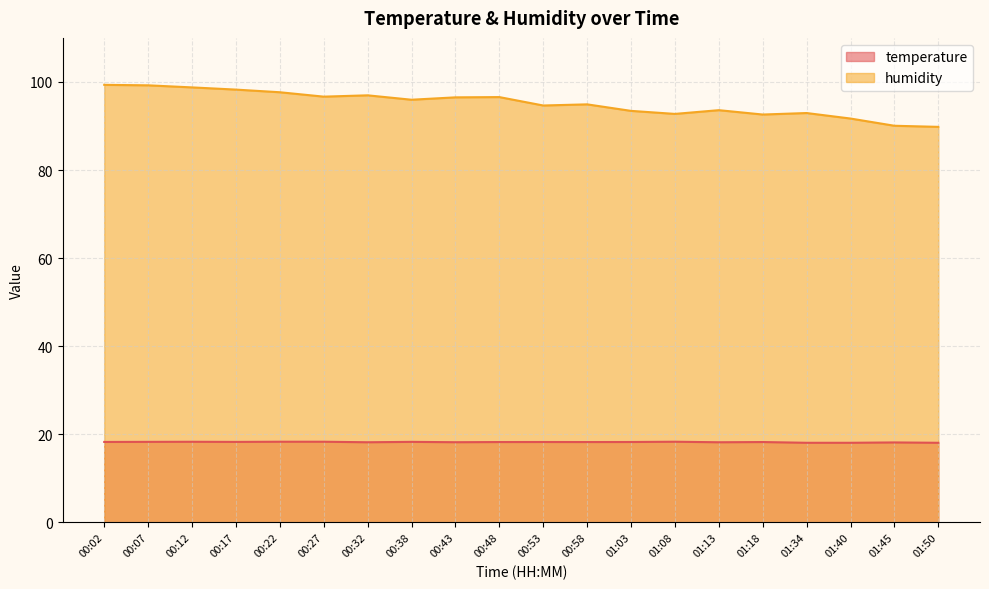

Is it true that humidity equals 92.9 at 01:34?

True